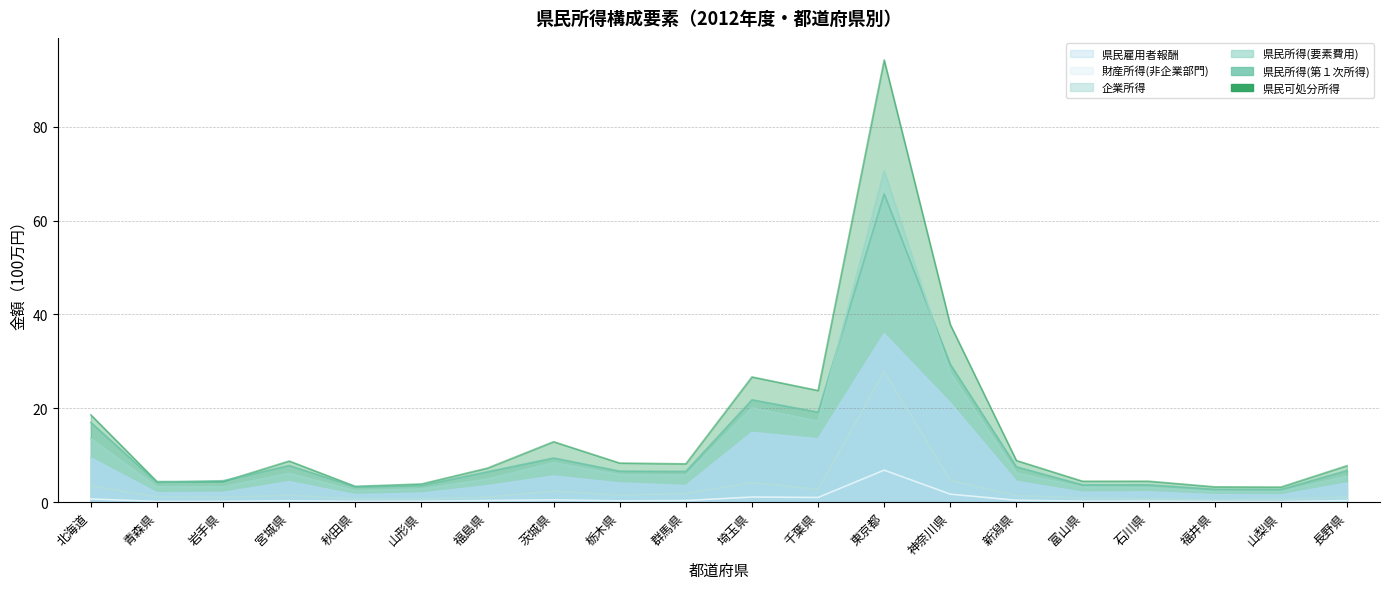

Read the 財産所得(非企業部門) value at 栃木県.

0.3